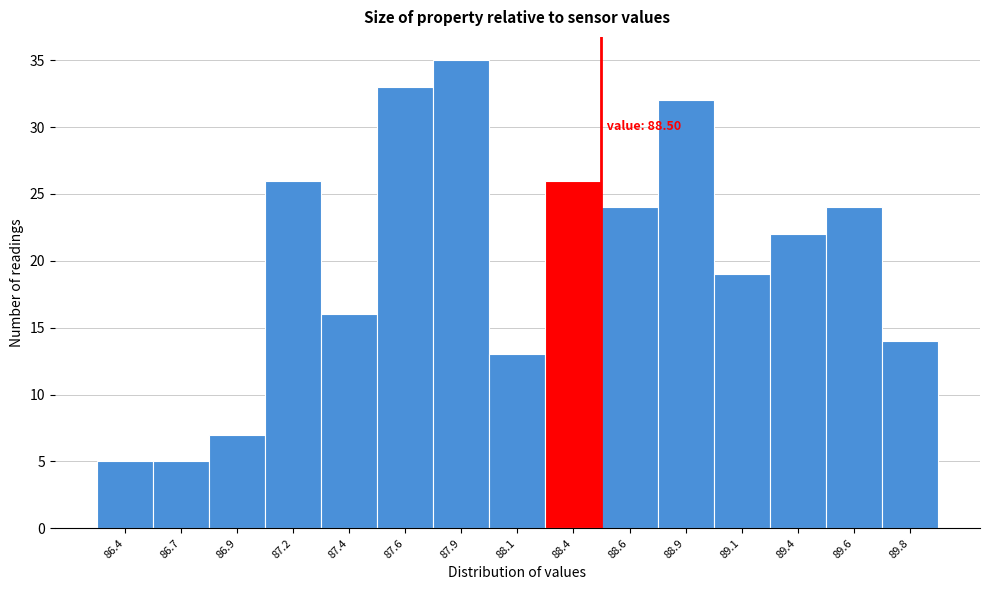

Reading right to left, extract all data points from this chart.

89.8=14	89.6=24	89.4=22	89.1=19	88.9=32	88.6=24	88.4=26	88.1=13	87.9=35	87.6=33	87.4=16	87.2=26	86.9=7	86.7=5	86.4=5